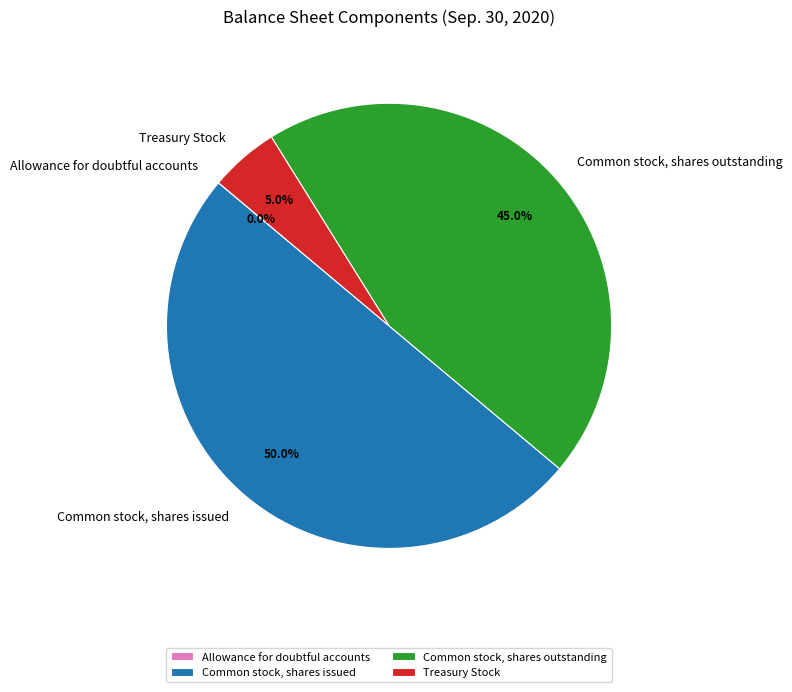

To the nearest percent, what portion does Common stock, shares outstanding represent?

45%